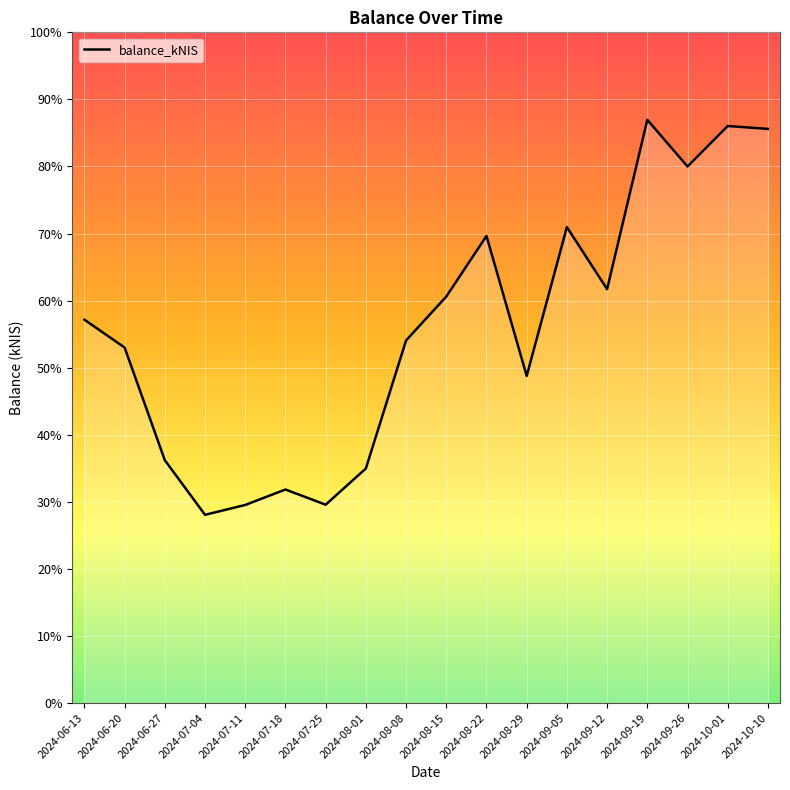

Which has a higher value, 2024-08-08 or 2024-10-10?

2024-10-10